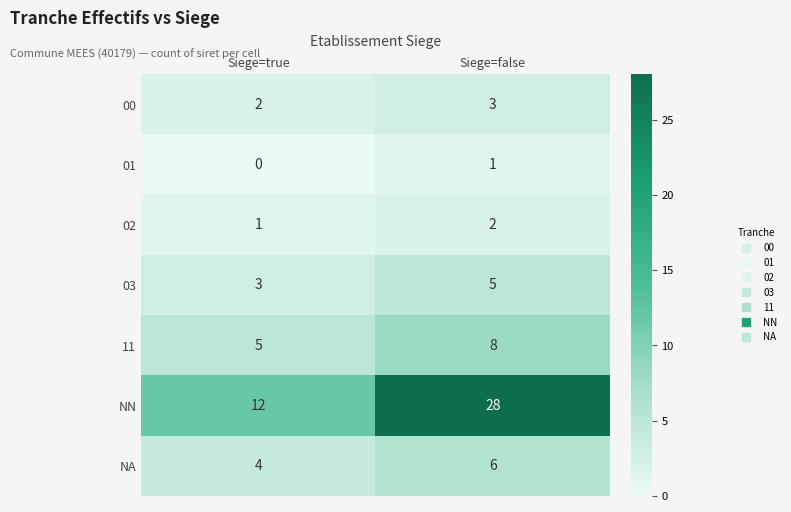

Rank the series at Siege=false from lowest to highest value.

01, 02, 00, 03, NA, 11, NN